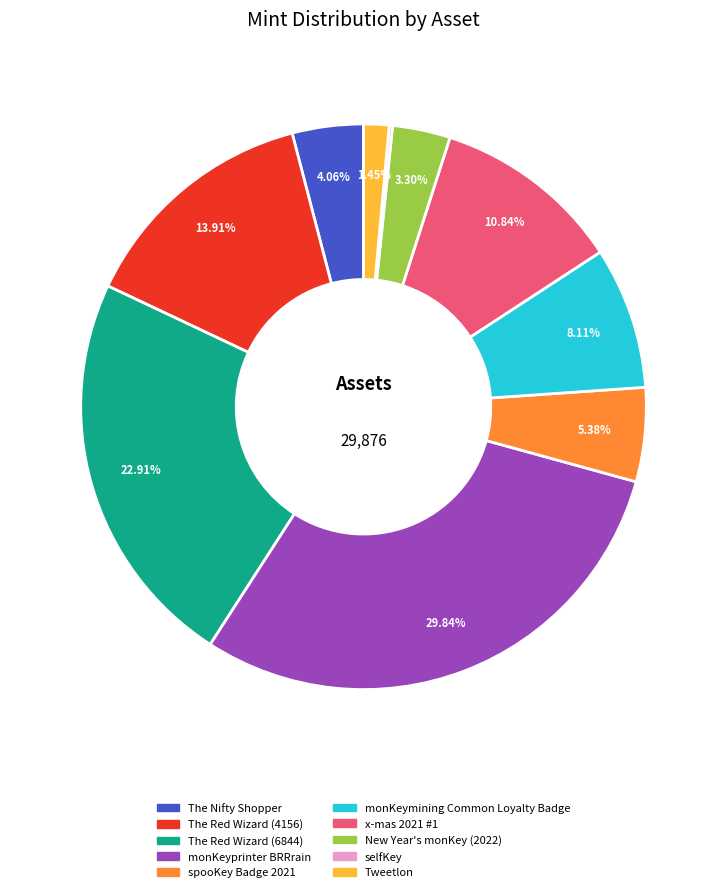

What portion of the pie excludes The Red Wizard (4156)?

86.1%